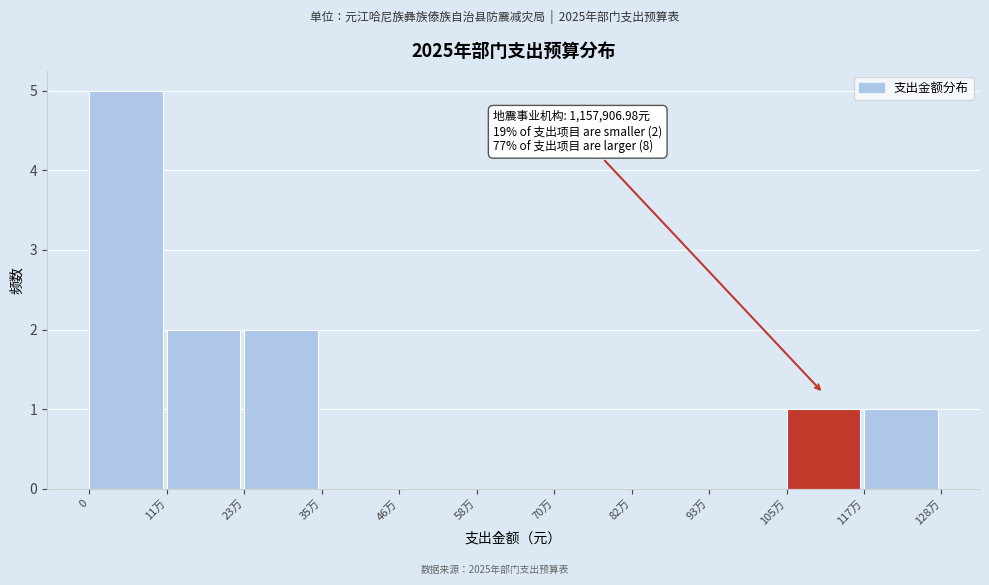

Is it true that the value at 93万 is 2?

False